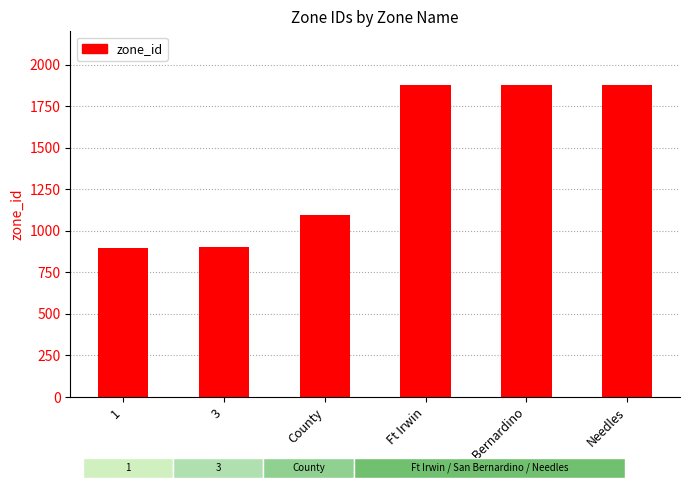

What is the change in value from 1 to Needles?

+979